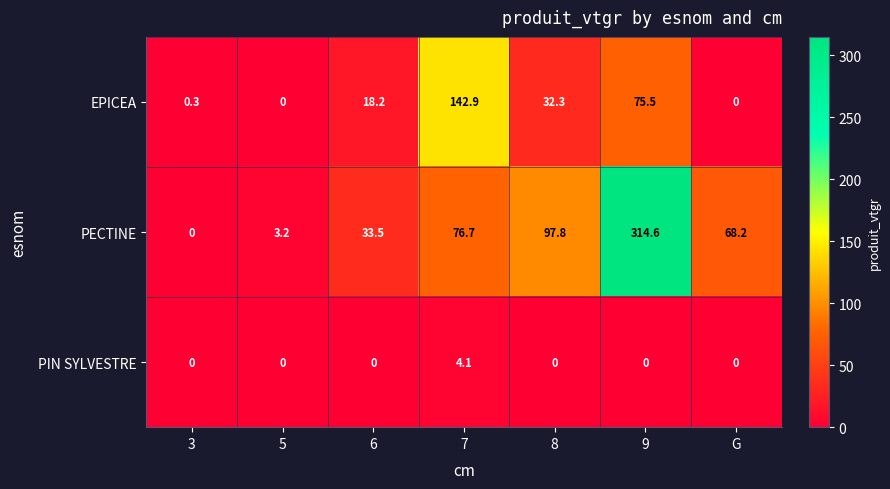

True or false: PECTINE has a value of 132.7 at 8.

False